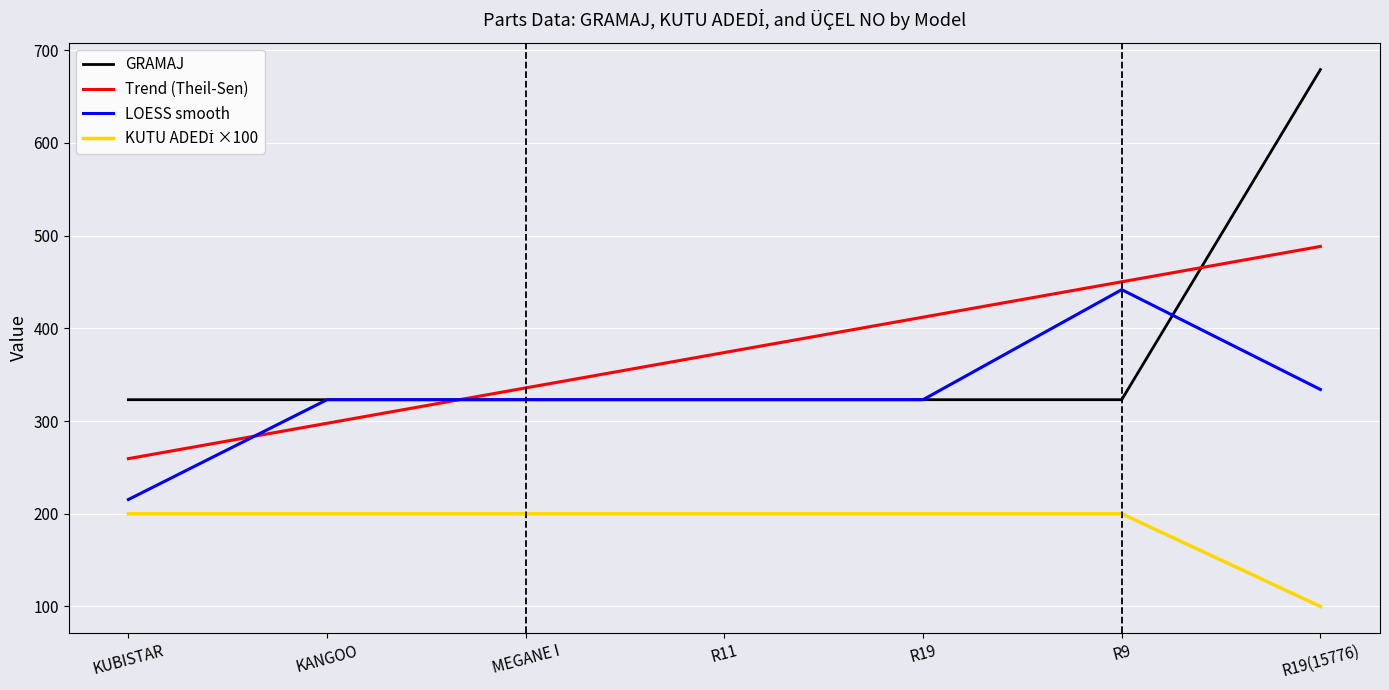

What position from the right is KANGOO?

6